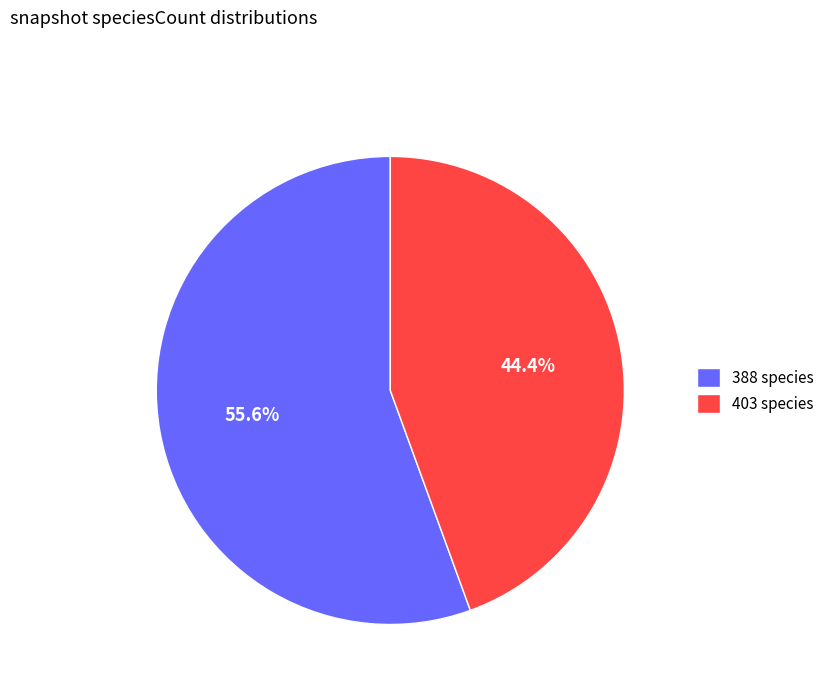

Is the sum of 388 species and 403 species greater than half?

Yes